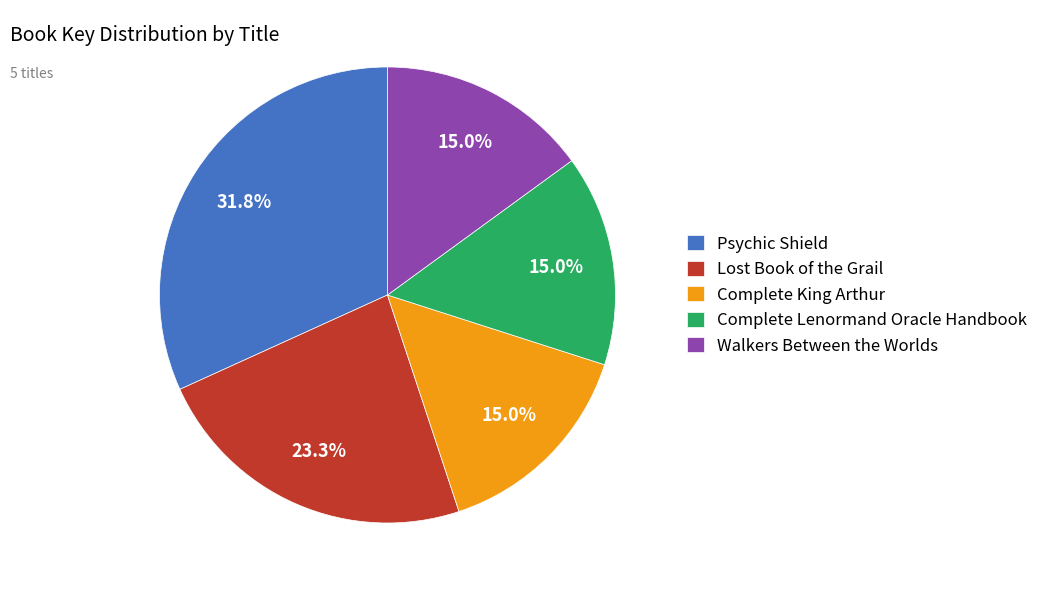

How many segments does this pie chart have?

5